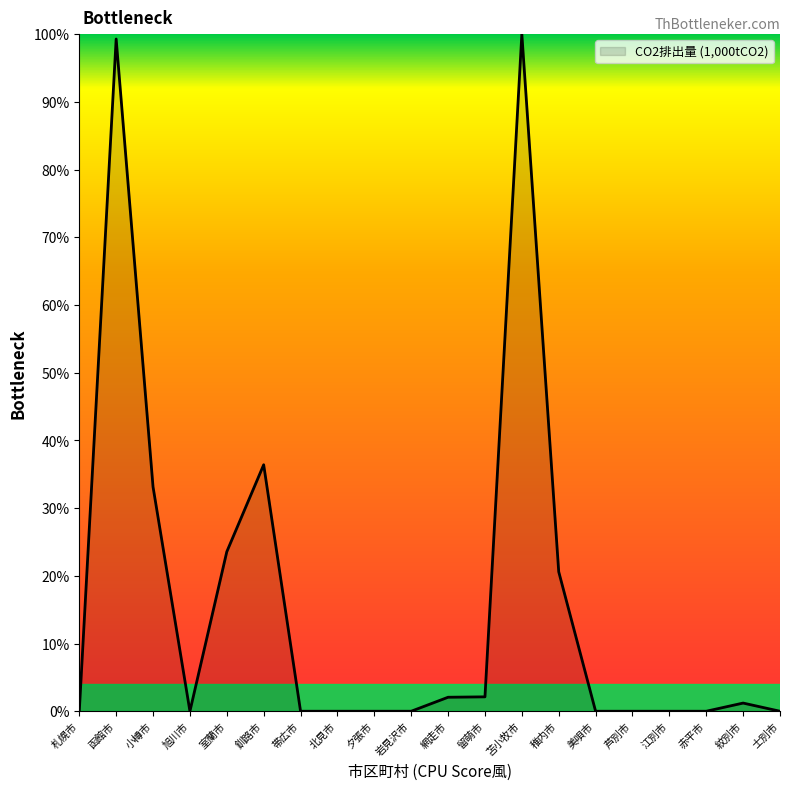

Does the chart display data point markers on the line(s)?

No